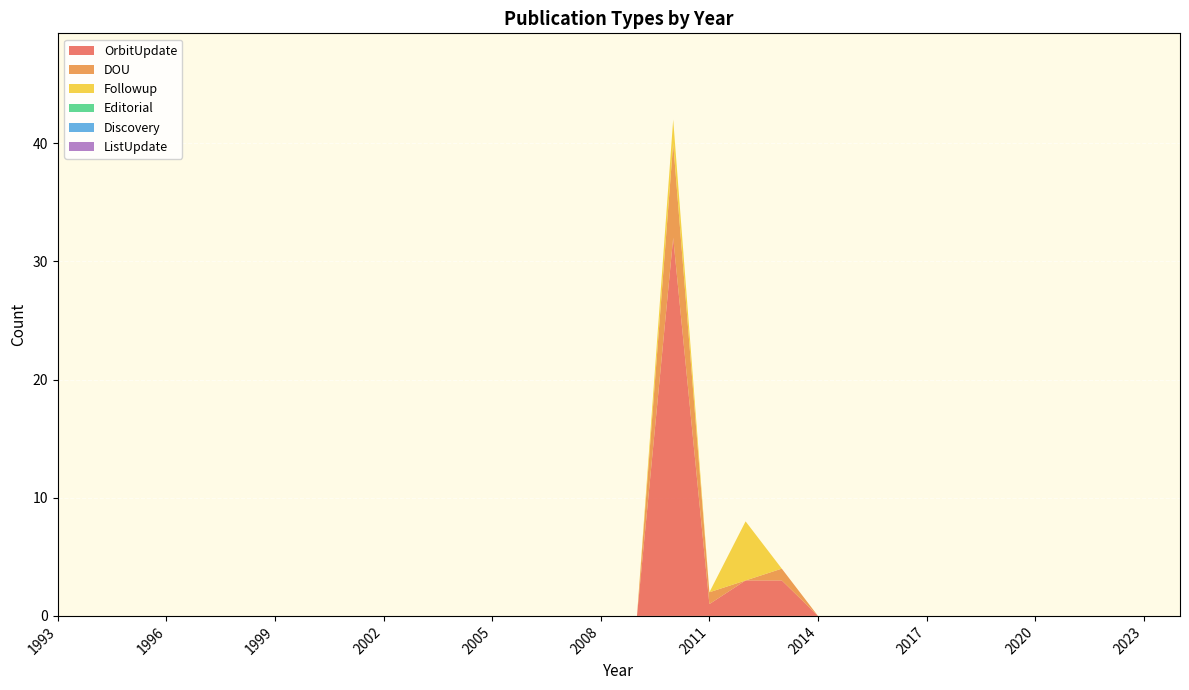

Reading left to right, what are all the values shown in this chart?

OrbitUpdate: 0	0	0	0	0	0	0	0	0	0	0	0	0	0	0	0	0	32	1	3	3	0	0	0	0	0	0	0	0	0	0	0
DOU: 0	0	0	0	0	0	0	0	0	0	0	0	0	0	0	0	0	8	1	0	1	0	0	0	0	0	0	0	0	0	0	0
Followup: 0	0	0	0	0	0	0	0	0	0	0	0	0	0	0	0	0	2	0	5	0	0	0	0	0	0	0	0	0	0	0	0
Editorial: 0	0	0	0	0	0	0	0	0	0	0	0	0	0	0	0	0	0	0	0	0	0	0	0	0	0	0	0	0	0	0	0
Discovery: 0	0	0	0	0	0	0	0	0	0	0	0	0	0	0	0	0	0	0	0	0	0	0	0	0	0	0	0	0	0	0	0
ListUpdate: 0	0	0	0	0	0	0	0	0	0	0	0	0	0	0	0	0	0	0	0	0	0	0	0	0	0	0	0	0	0	0	0